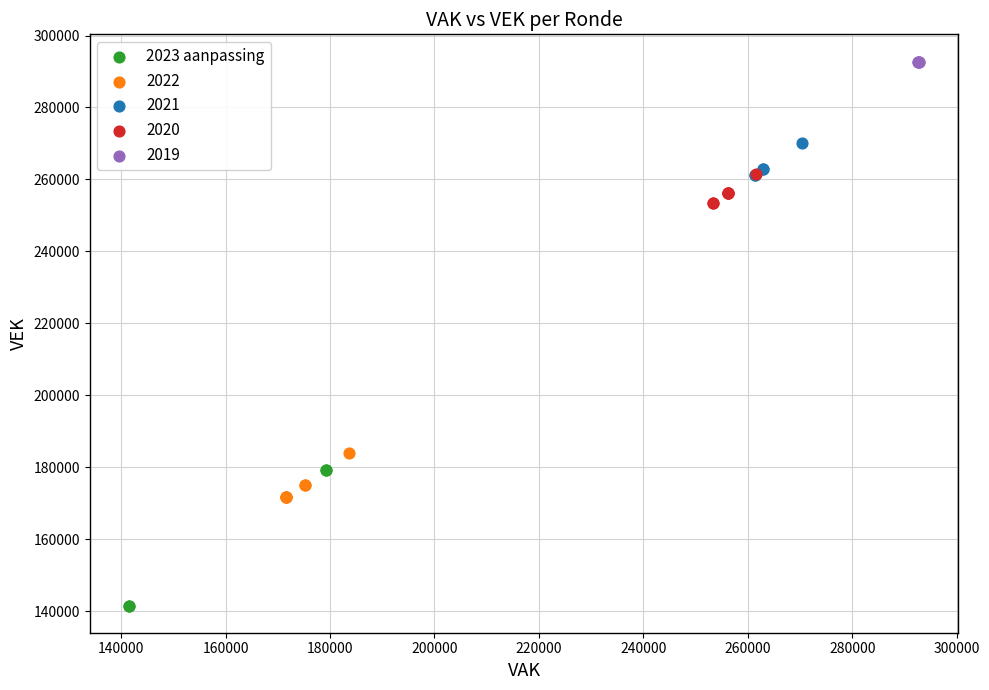

Which series has the widest spread of Y values?

2023 aanpassing